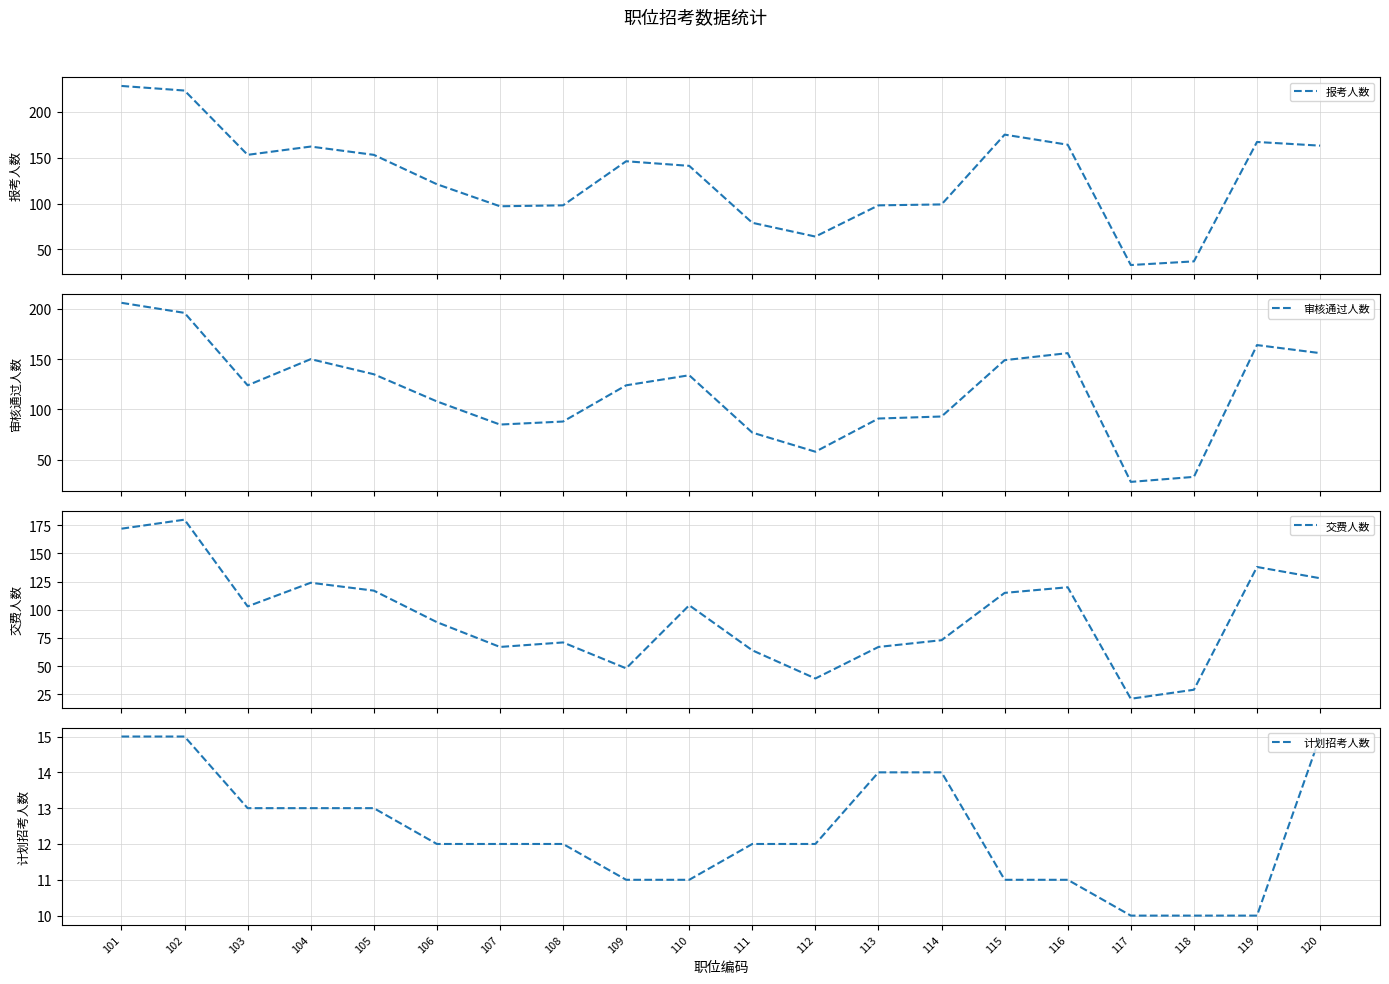

Read the 审核通过人数 value at 105, to the nearest 10.

140